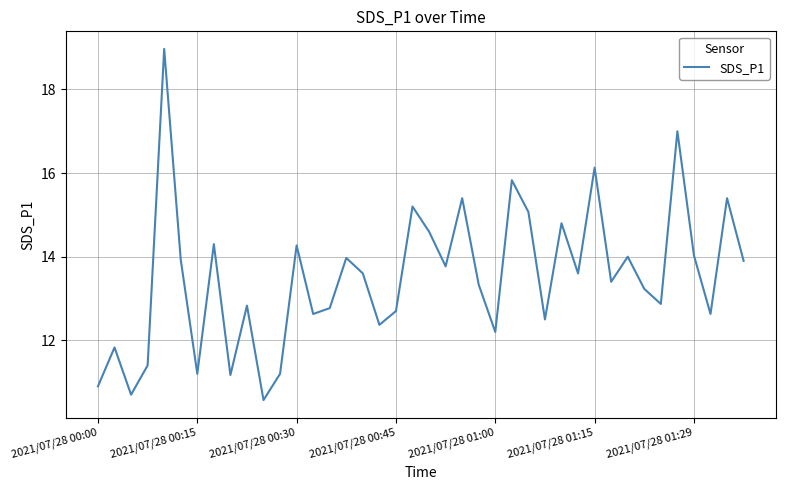

What is the minimum value shown in the chart?

10.6